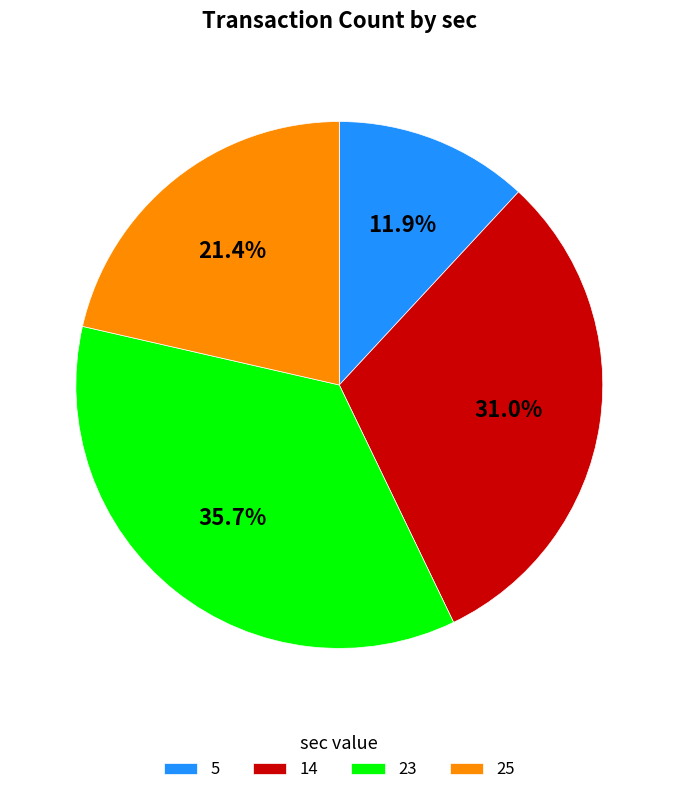

Rank the categories by value from highest to lowest.

23, 14, 25, 5